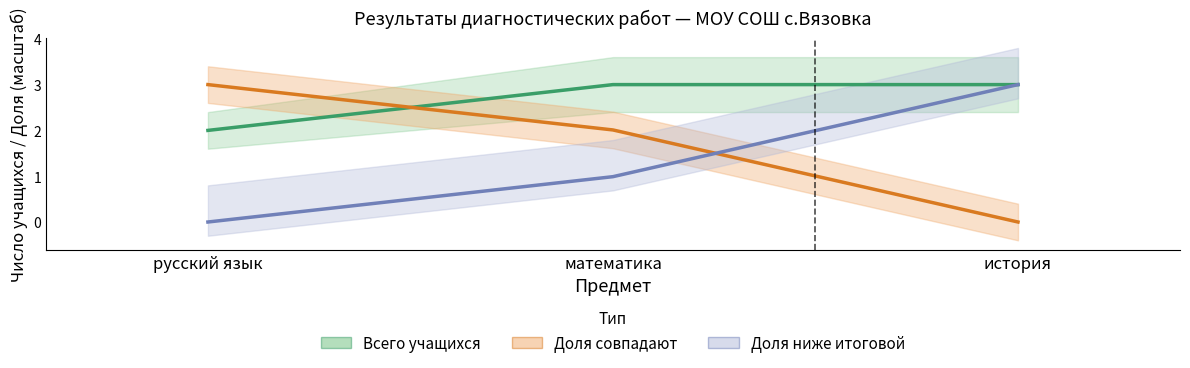

Count the Доля совпадают (%×0.03) values in the range 0 to 3.

3